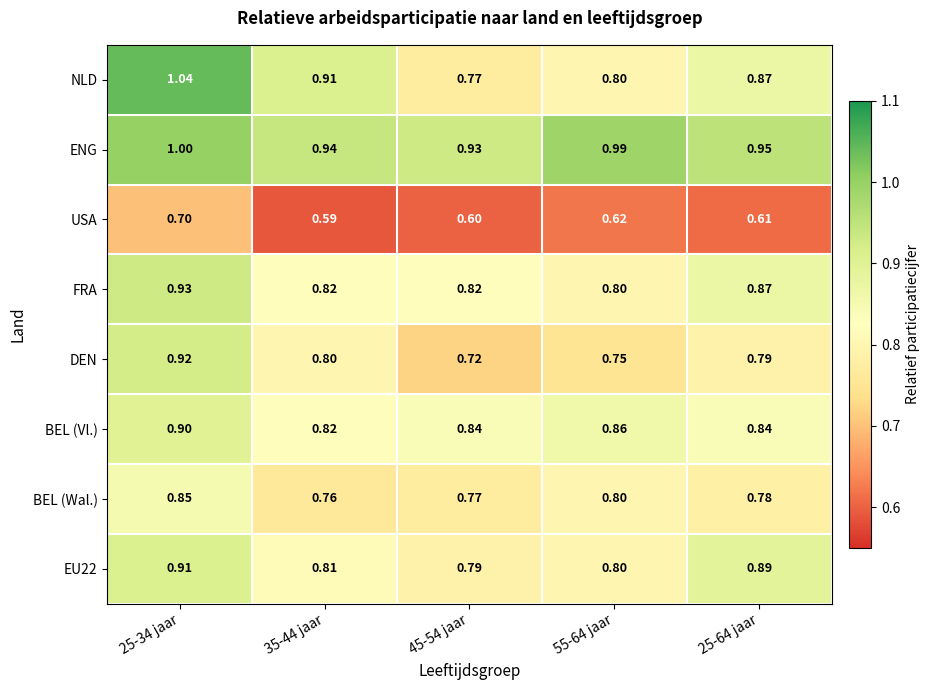

Which series has the widest spread of values?

NLD